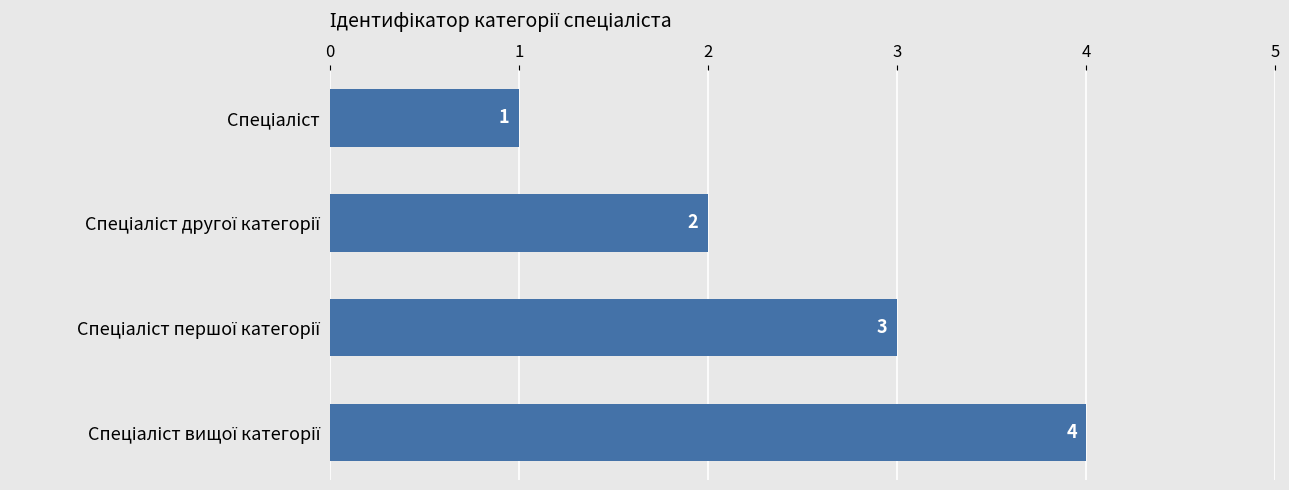

Count the values in the range 2 to 4.

3